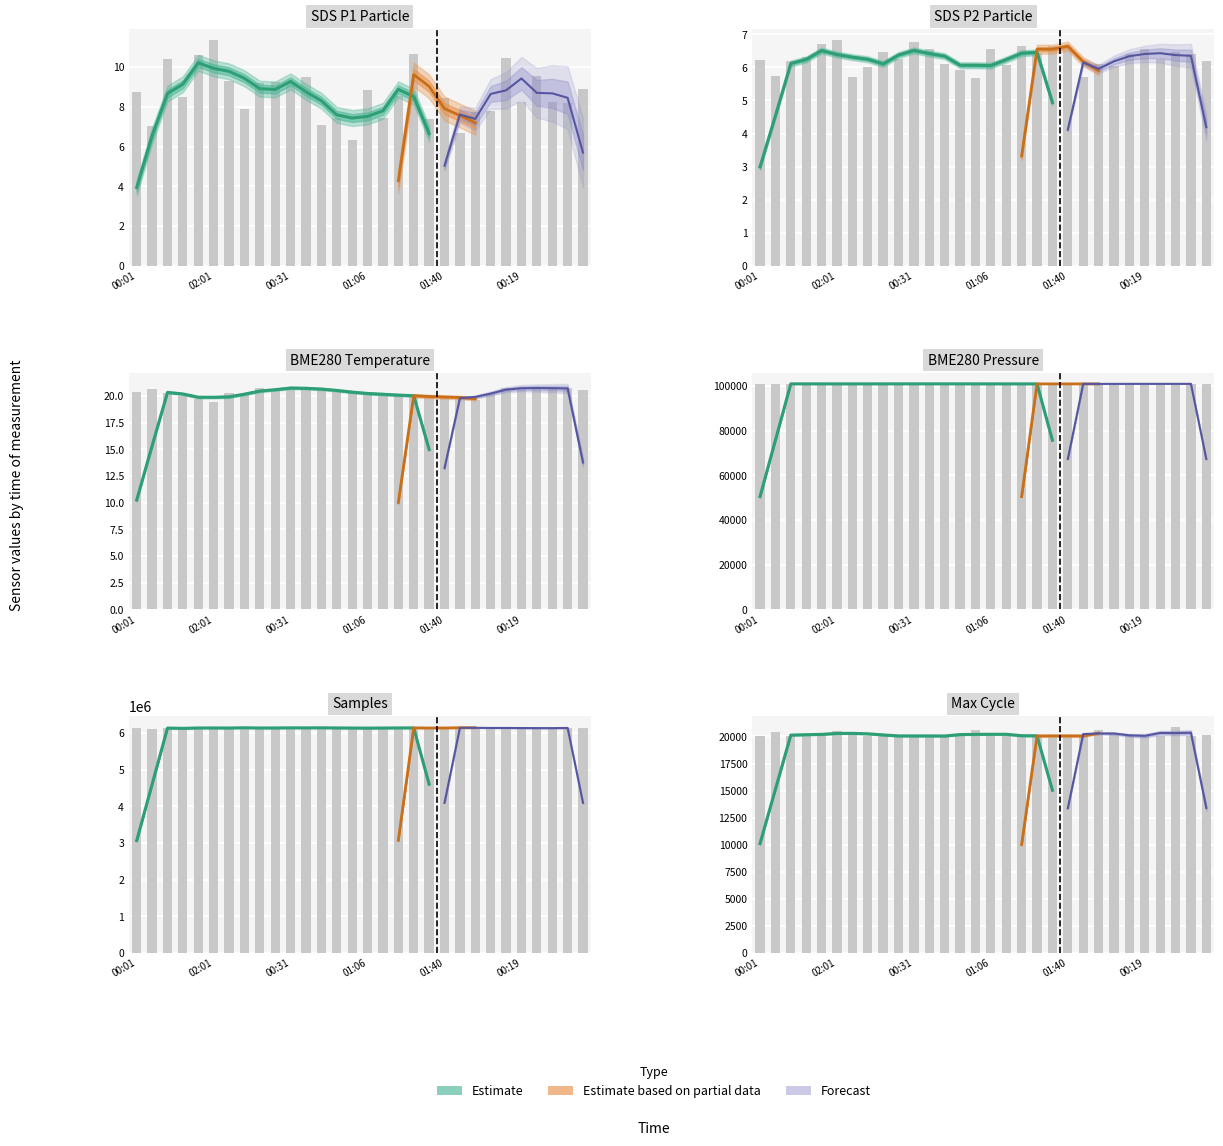

What is the value of the BME280_temperature bar at the 4th from the left?

20.0